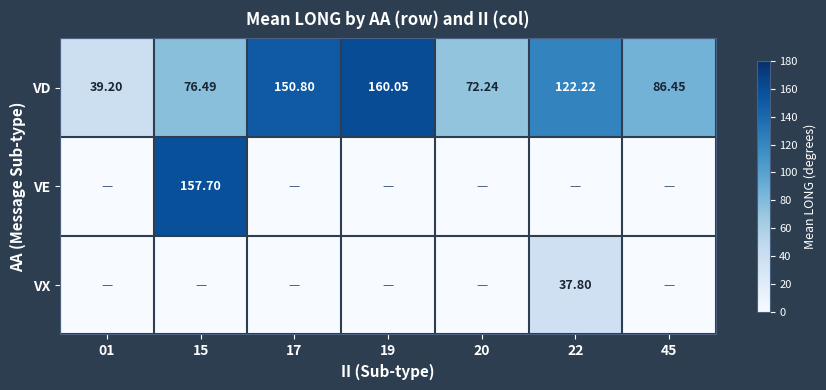

Is the value of VX at 22 greater than the value of VD at 17?

No